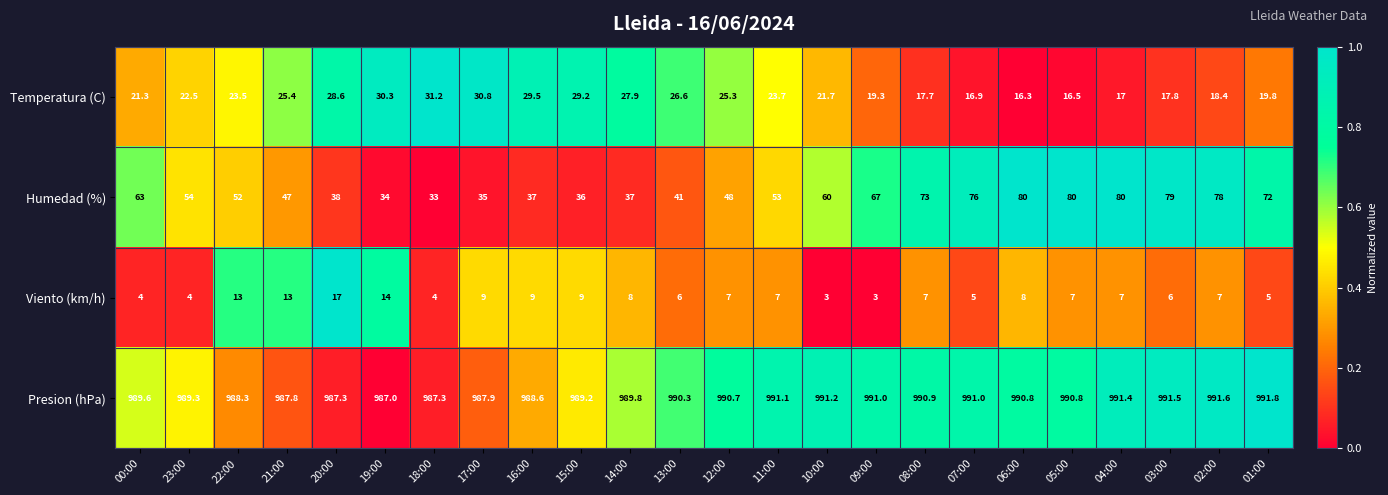

What is the minimum value for Presion (hPa)?

987.0